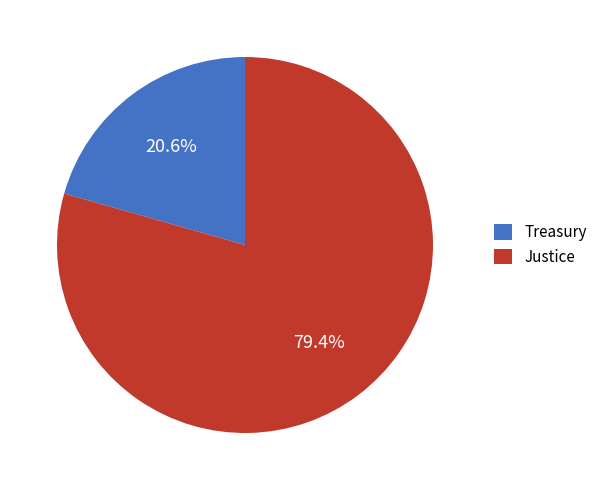

Rank the categories by value from lowest to highest.

Treasury, Justice